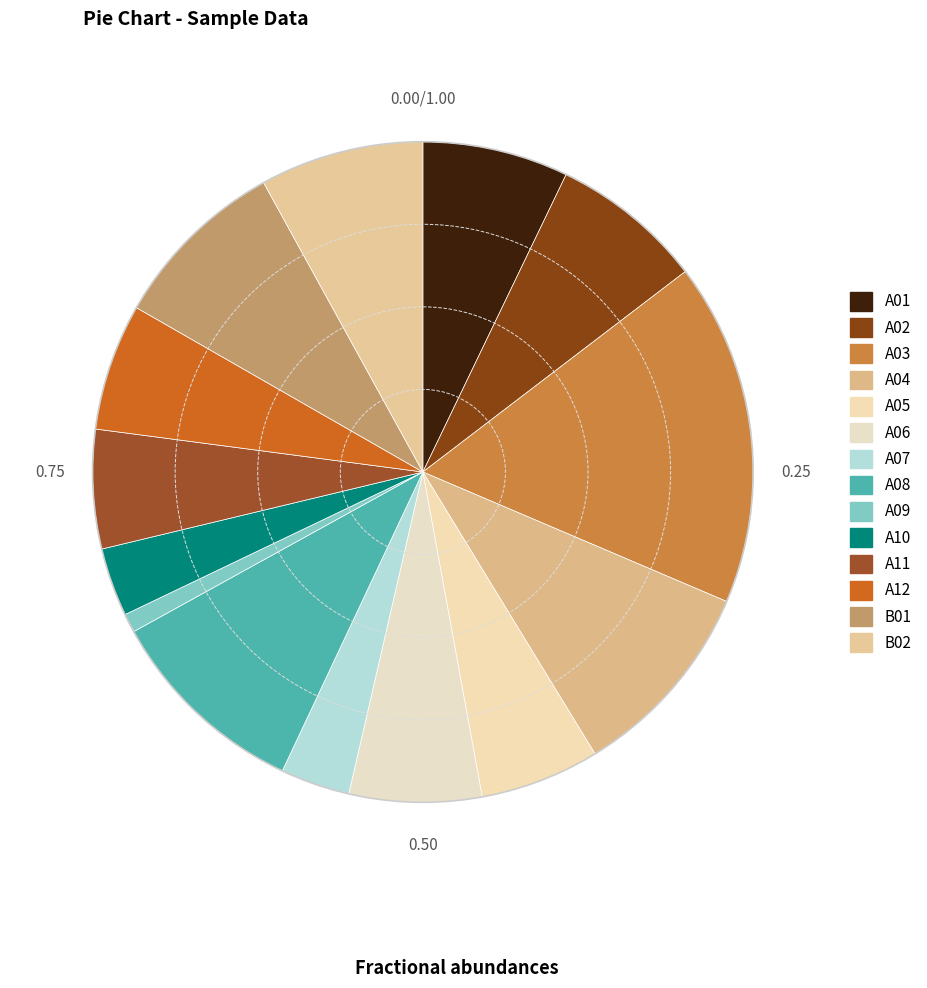

Is there a majority slice in this chart?

No